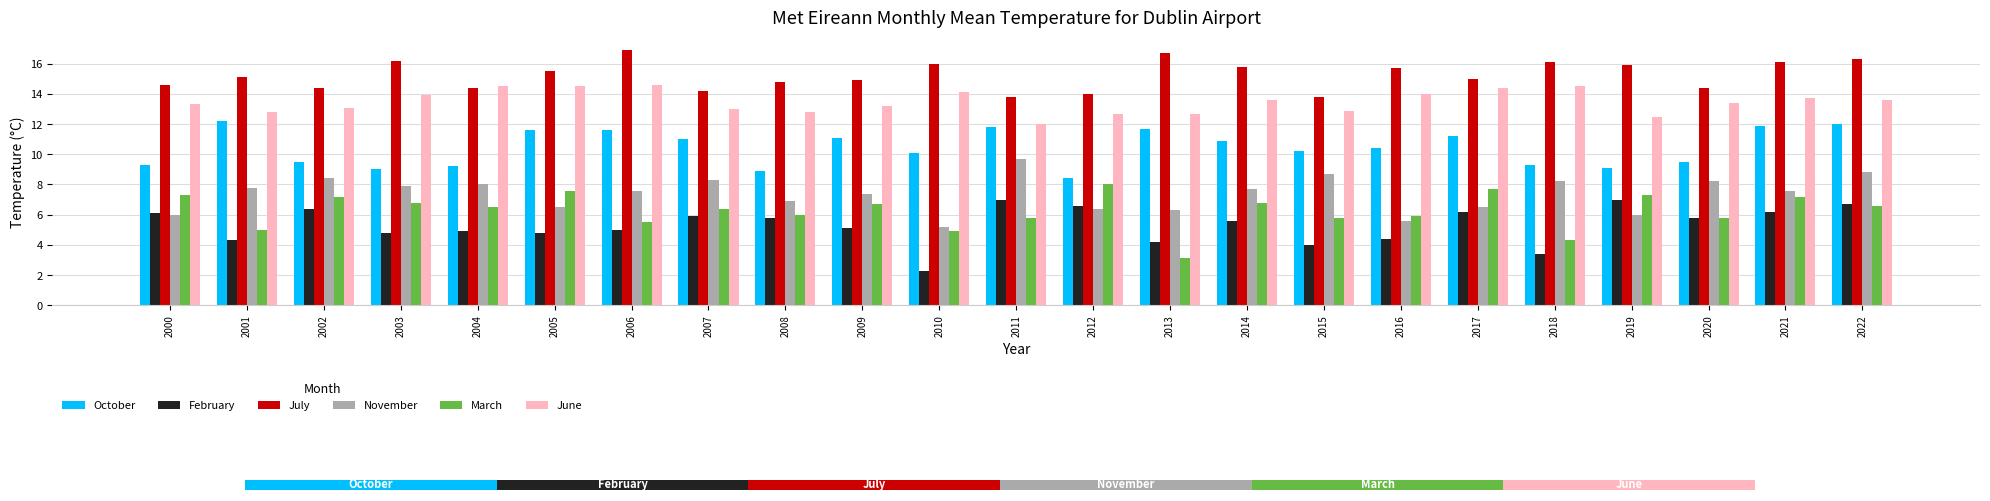

Rank the series by their maximum value, from lowest to highest.

February, March, November, October, June, July